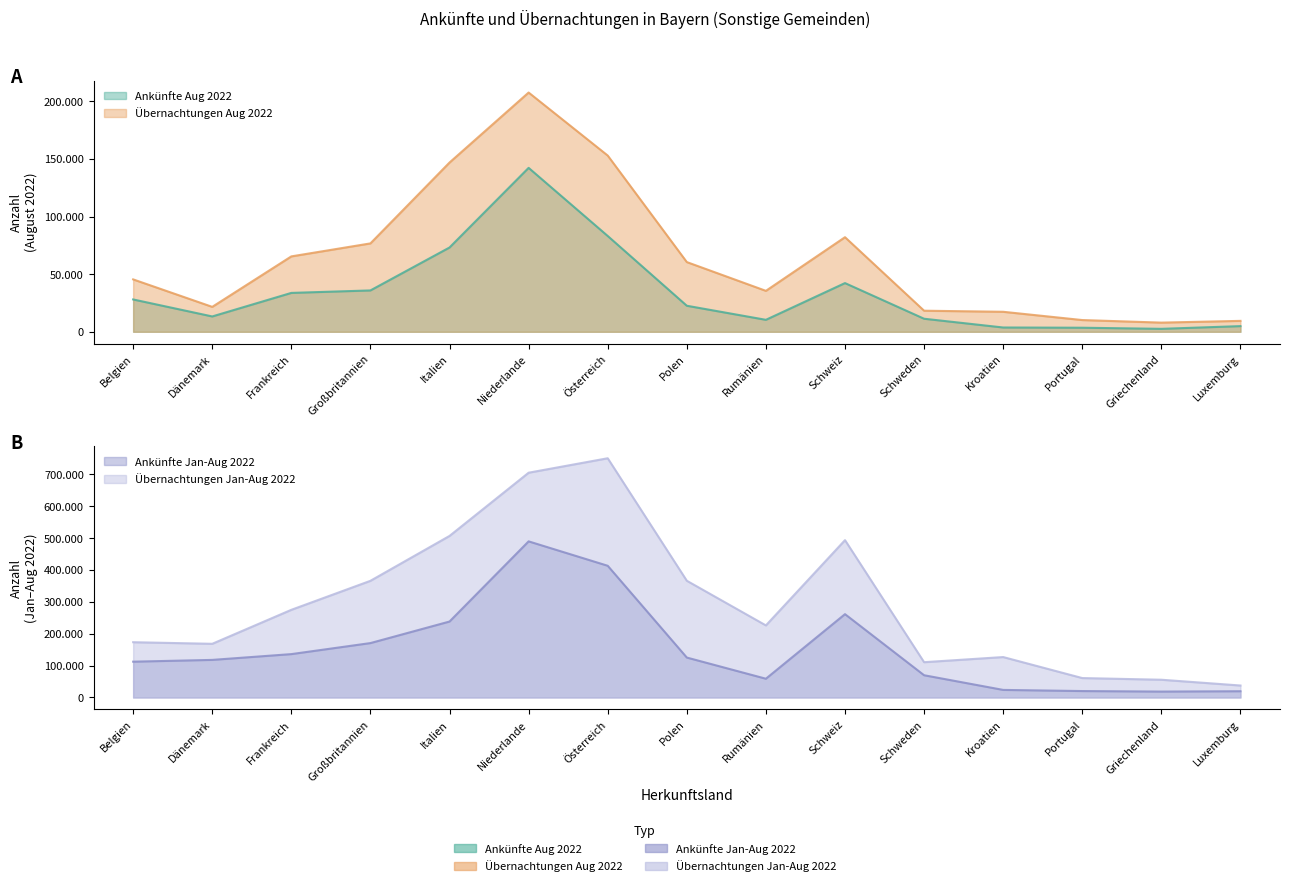

Is the value of Übernachtungen Jan-Aug 2022 at Schweden greater than the value of Ankünfte Aug 2022 at Österreich?

Yes